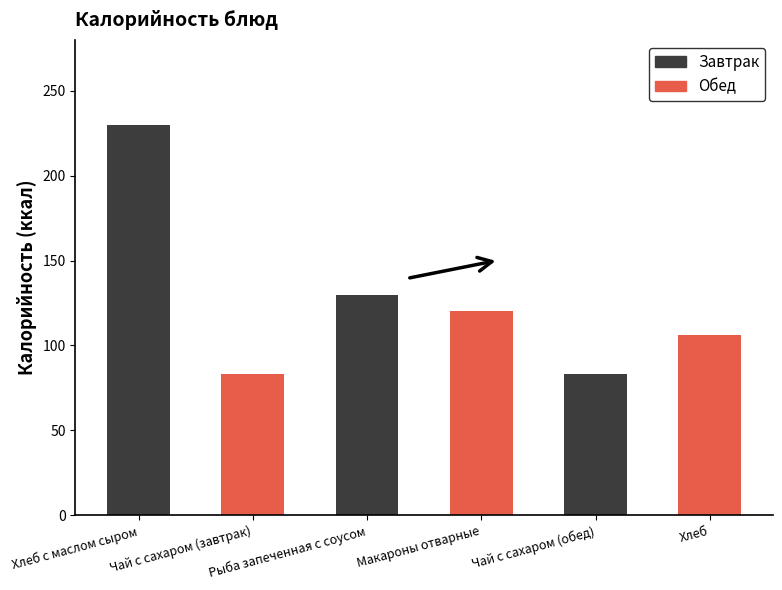

What is the difference between the maximum and minimum values?

146.2